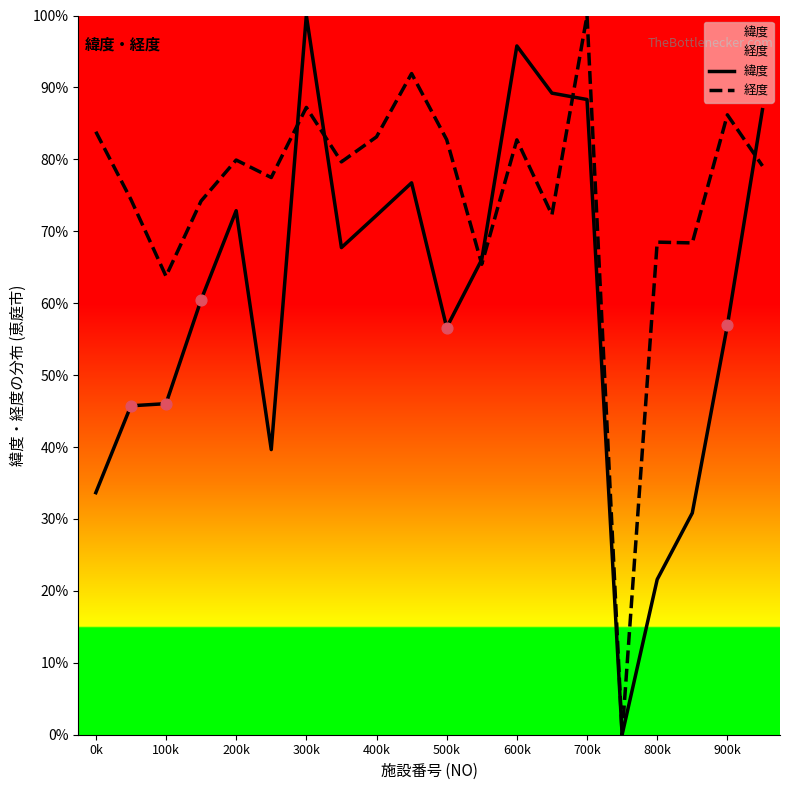

What are all the series names shown in the legend?

緯度, 経度